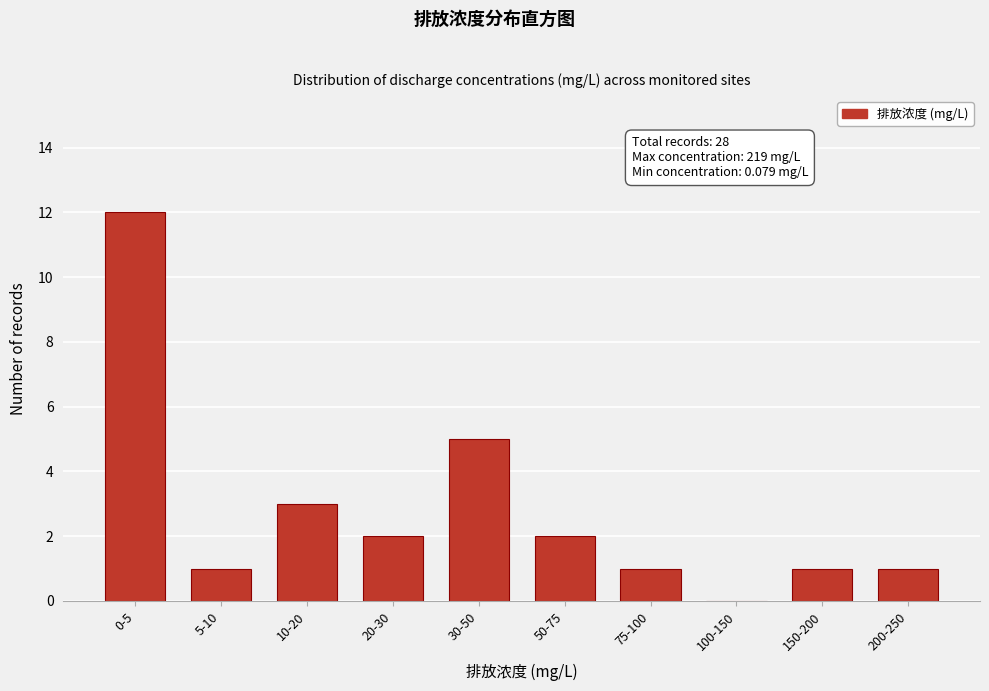

Reading left to right, list all the values displayed in this chart.

0-5=12	5-10=1	10-20=3	20-30=2	30-50=5	50-75=2	75-100=1	100-150=0	150-200=1	200-250=1